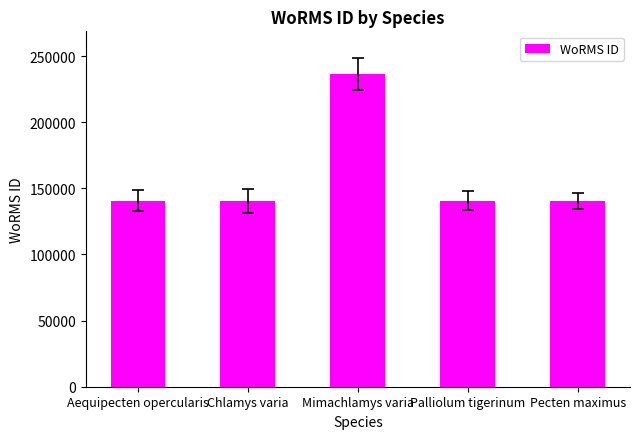

Which label corresponds to the largest value in the chart?

Mimachlamys varia